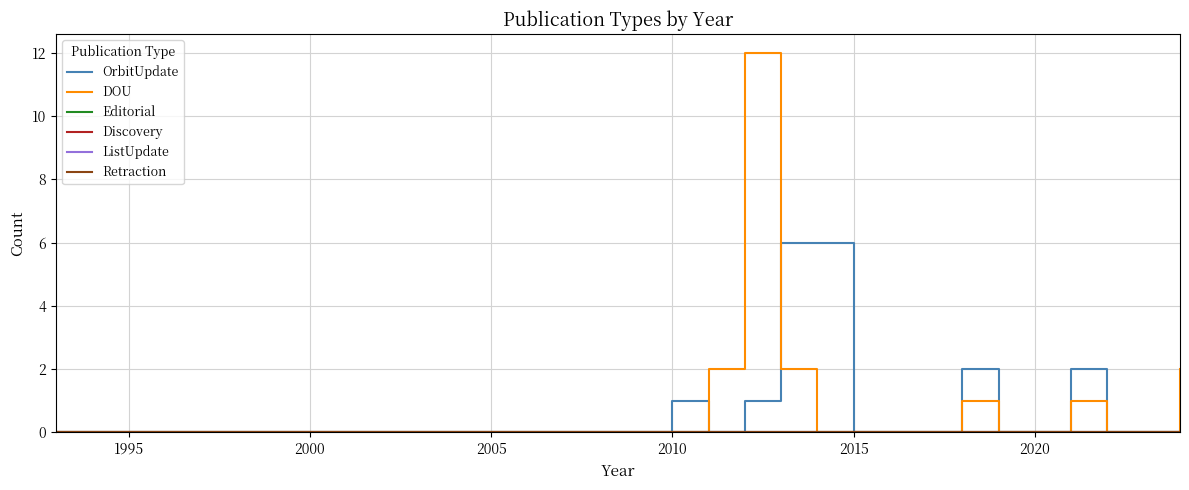

True or false: DOU and Editorial intersect in this chart.

False